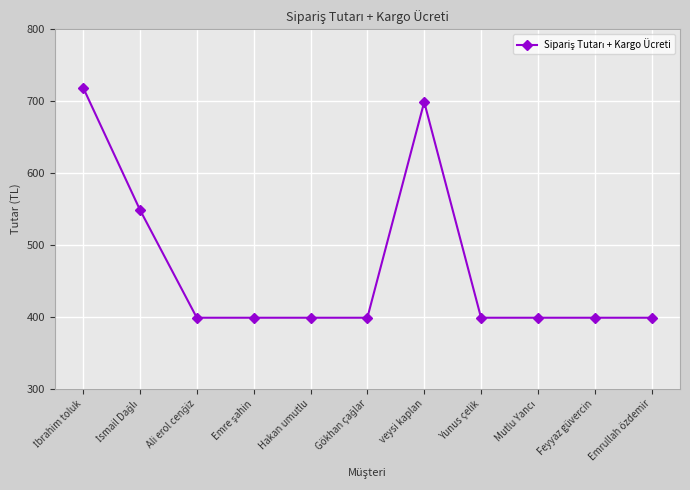

What is the ratio of the value at Emrullah özdemir to the value at veysi kaplan?

0.6